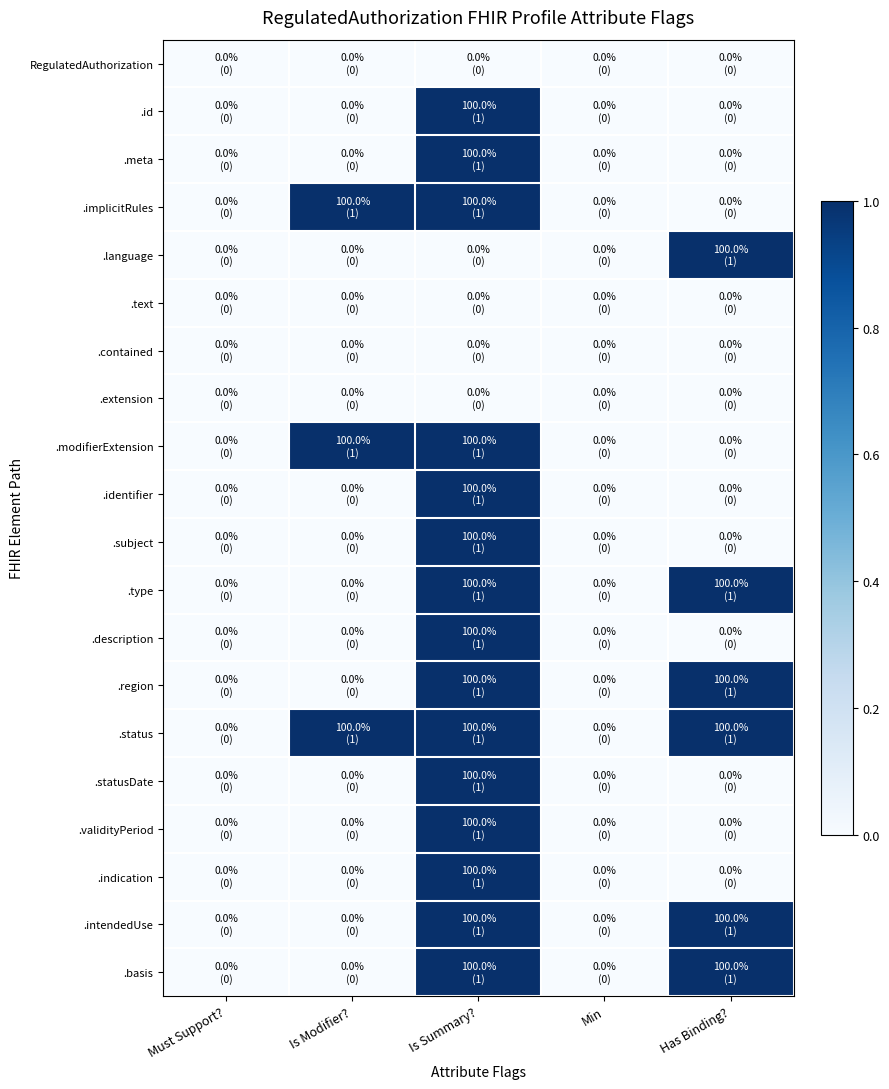

Reading left to right, list all the values displayed in this chart.

RegulatedAuthorization: Must Support?=0	Is Modifier?=0	Is Summary?=0	Min=0	Has Binding?=0
.id: Must Support?=0	Is Modifier?=0	Is Summary?=1	Min=0	Has Binding?=0
.meta: Must Support?=0	Is Modifier?=0	Is Summary?=1	Min=0	Has Binding?=0
.implicitRules: Must Support?=0	Is Modifier?=1	Is Summary?=1	Min=0	Has Binding?=0
.language: Must Support?=0	Is Modifier?=0	Is Summary?=0	Min=0	Has Binding?=1
.text: Must Support?=0	Is Modifier?=0	Is Summary?=0	Min=0	Has Binding?=0
.contained: Must Support?=0	Is Modifier?=0	Is Summary?=0	Min=0	Has Binding?=0
.extension: Must Support?=0	Is Modifier?=0	Is Summary?=0	Min=0	Has Binding?=0
.modifierExtension: Must Support?=0	Is Modifier?=1	Is Summary?=1	Min=0	Has Binding?=0
.identifier: Must Support?=0	Is Modifier?=0	Is Summary?=1	Min=0	Has Binding?=0
.subject: Must Support?=0	Is Modifier?=0	Is Summary?=1	Min=0	Has Binding?=0
.type: Must Support?=0	Is Modifier?=0	Is Summary?=1	Min=0	Has Binding?=1
.description: Must Support?=0	Is Modifier?=0	Is Summary?=1	Min=0	Has Binding?=0
.region: Must Support?=0	Is Modifier?=0	Is Summary?=1	Min=0	Has Binding?=1
.status: Must Support?=0	Is Modifier?=1	Is Summary?=1	Min=0	Has Binding?=1
.statusDate: Must Support?=0	Is Modifier?=0	Is Summary?=1	Min=0	Has Binding?=0
.validityPeriod: Must Support?=0	Is Modifier?=0	Is Summary?=1	Min=0	Has Binding?=0
.indication: Must Support?=0	Is Modifier?=0	Is Summary?=1	Min=0	Has Binding?=0
.intendedUse: Must Support?=0	Is Modifier?=0	Is Summary?=1	Min=0	Has Binding?=1
.basis: Must Support?=0	Is Modifier?=0	Is Summary?=1	Min=0	Has Binding?=1